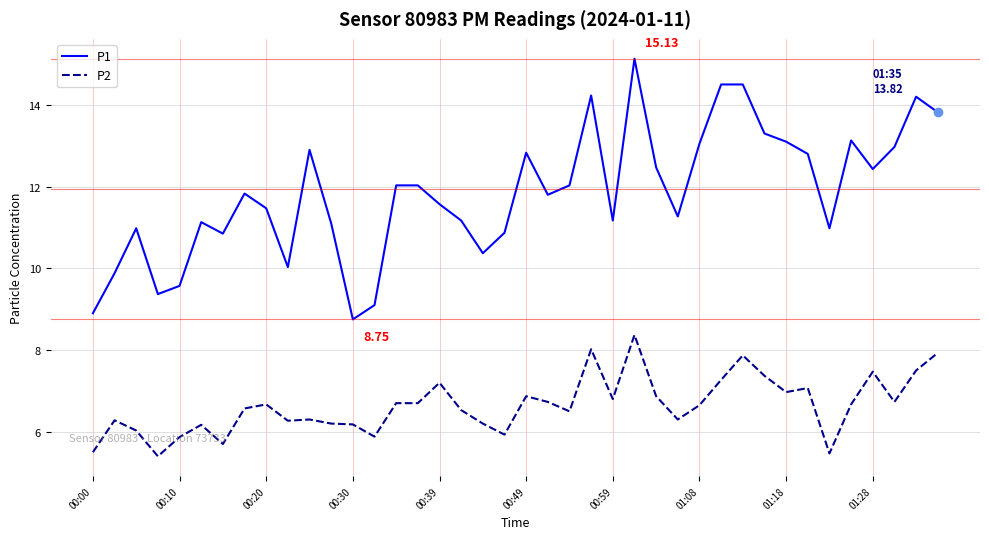

What is the difference between the maximum and minimum values in the P2 series?

3.0